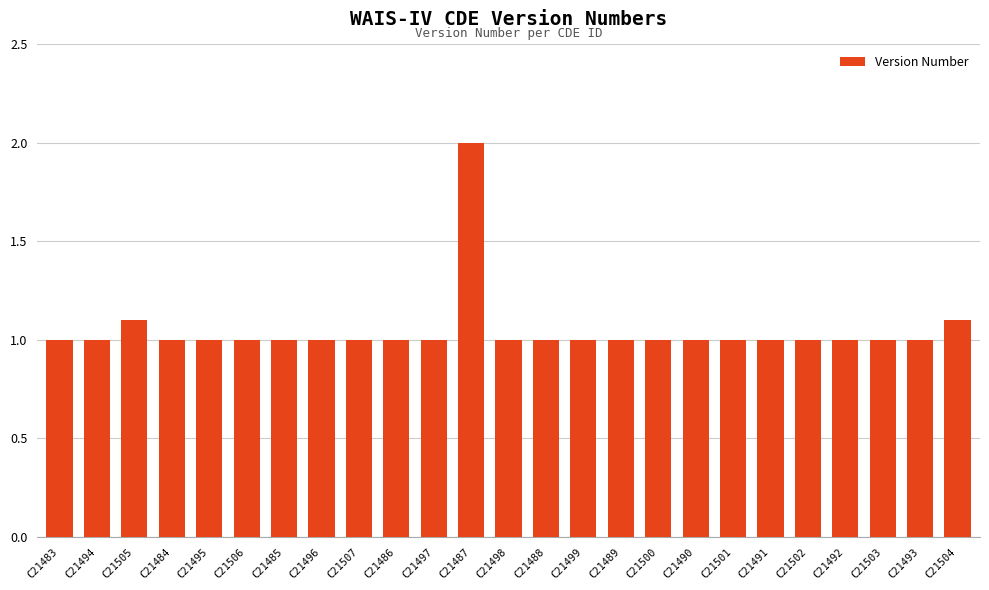

Does the chart contain any negative values?

No